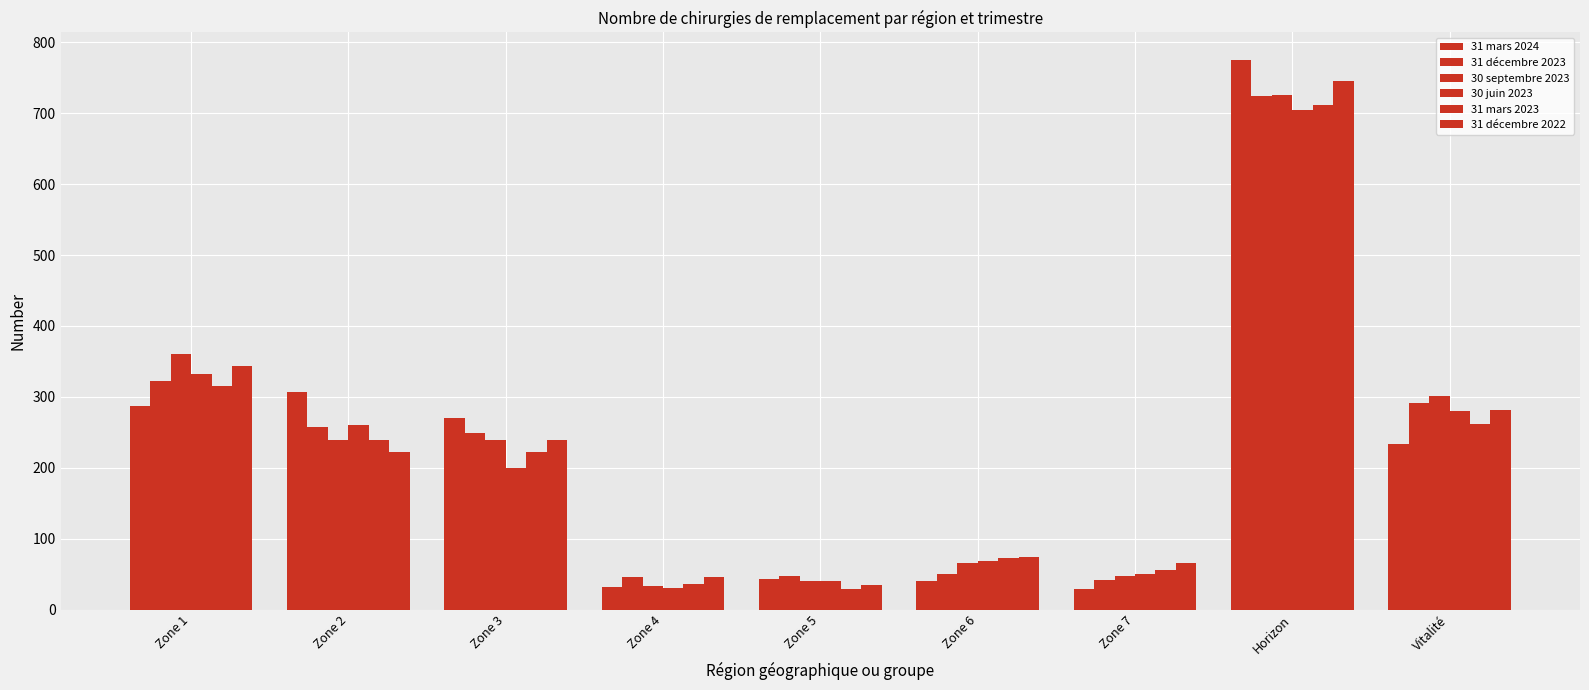

At which category is the sum across all series the highest?

Horizon